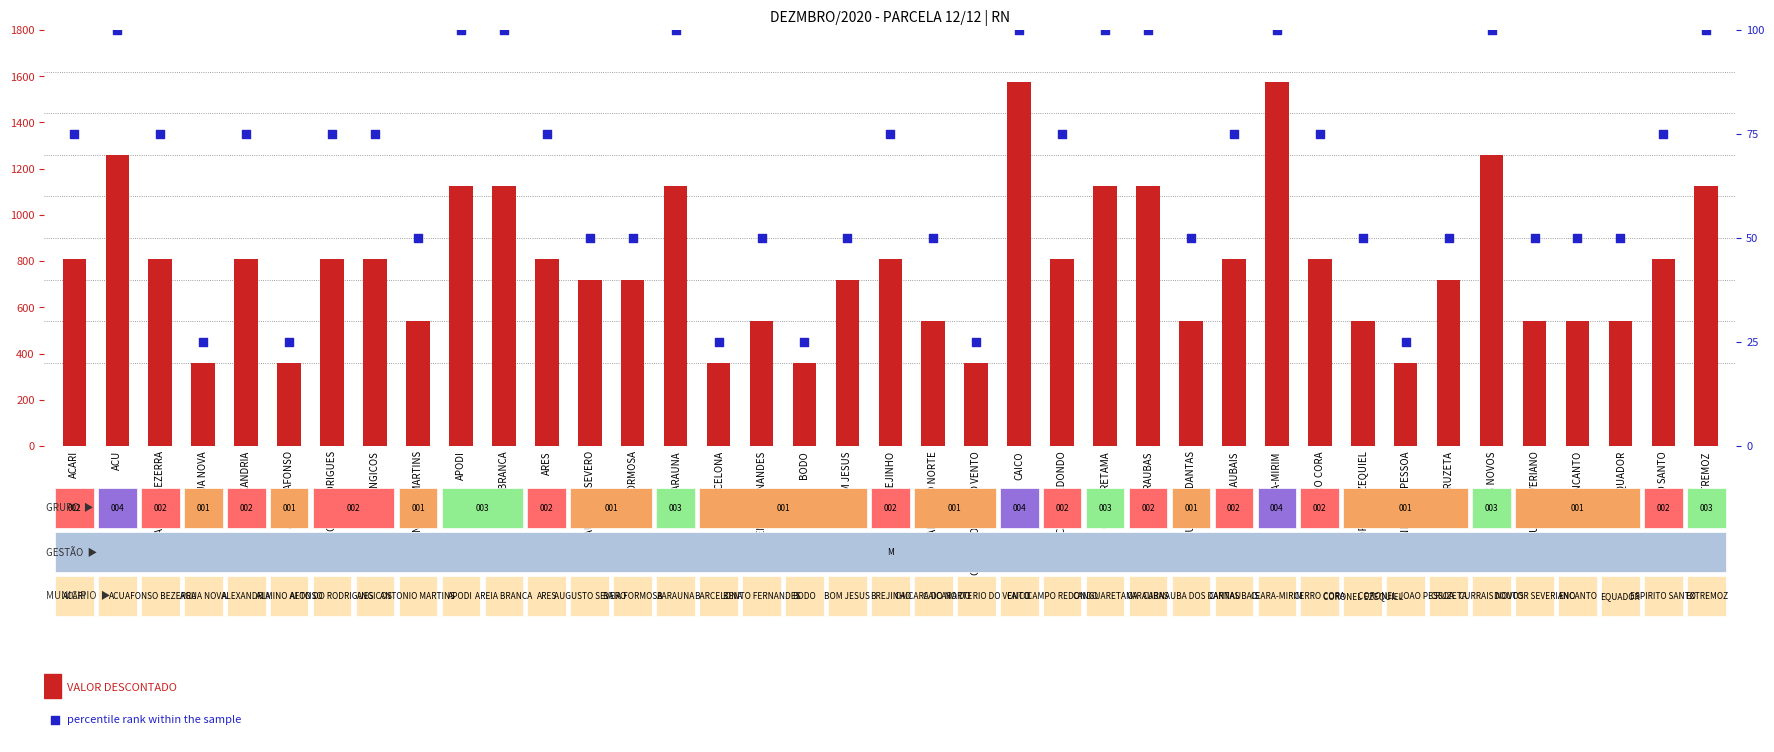

Is the value of VALOR DESCONTADO at ARES greater than the value of percentile rank within the sample at BODO?

Yes